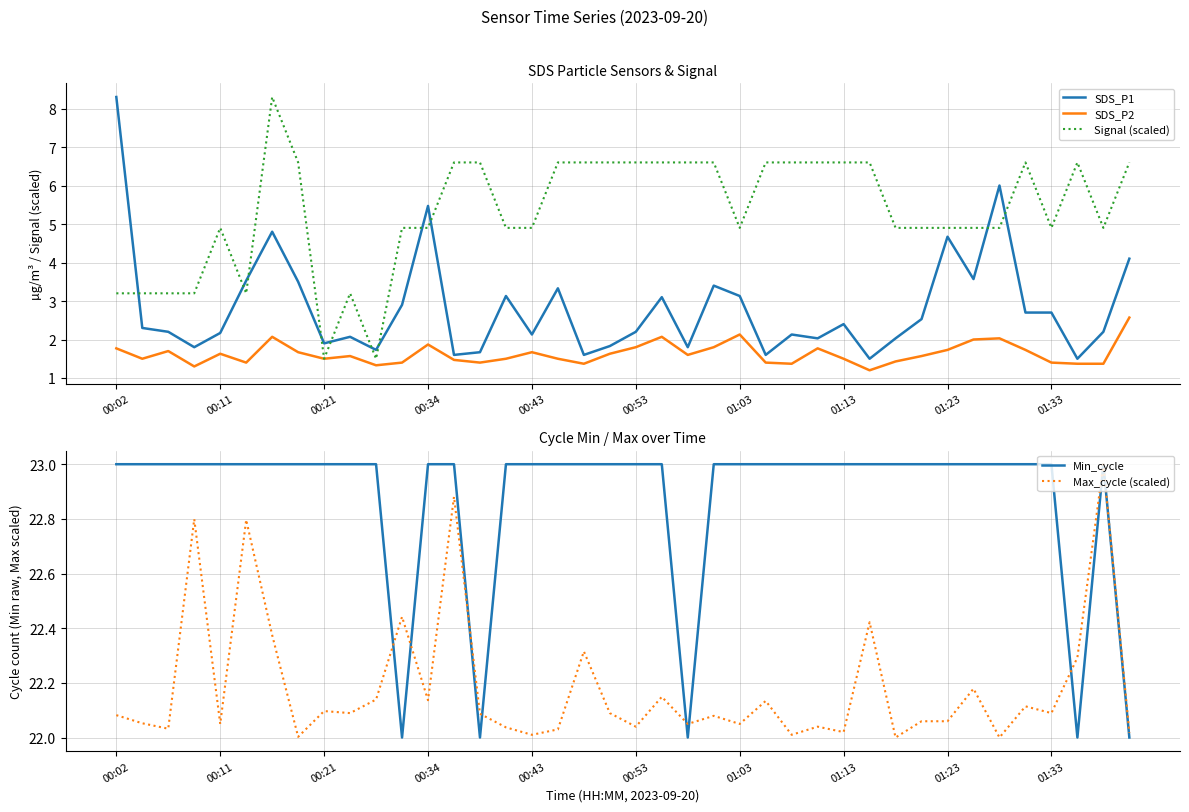

What is the greatest value displayed?

23.0